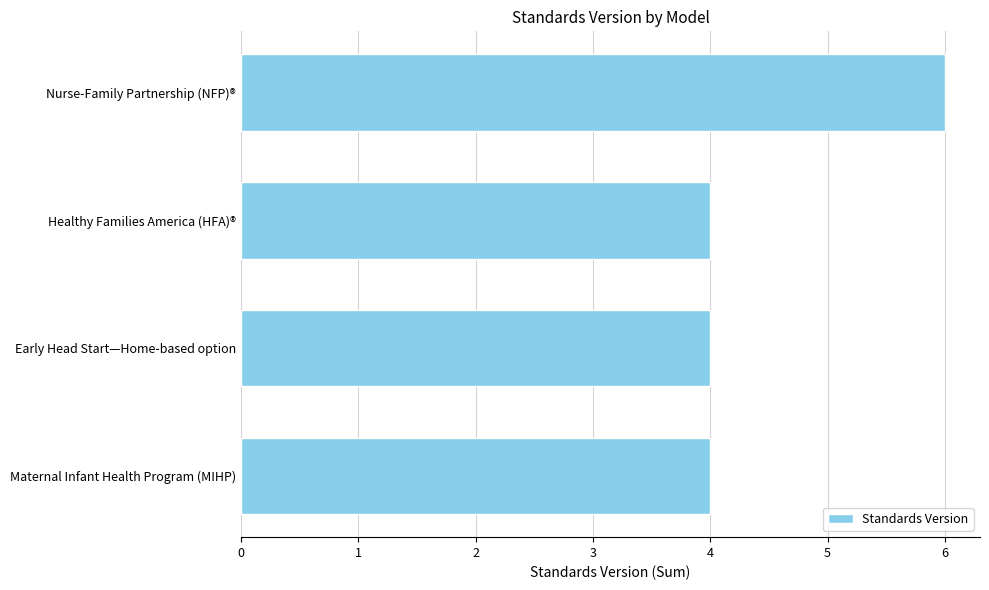

Reading bottom to top, transcribe all the data shown in this chart.

Maternal Infant Health Program (MIHP)=4	Early Head Start—Home-based option=4	Healthy Families America (HFA)®=4	Nurse-Family Partnership (NFP)®=6